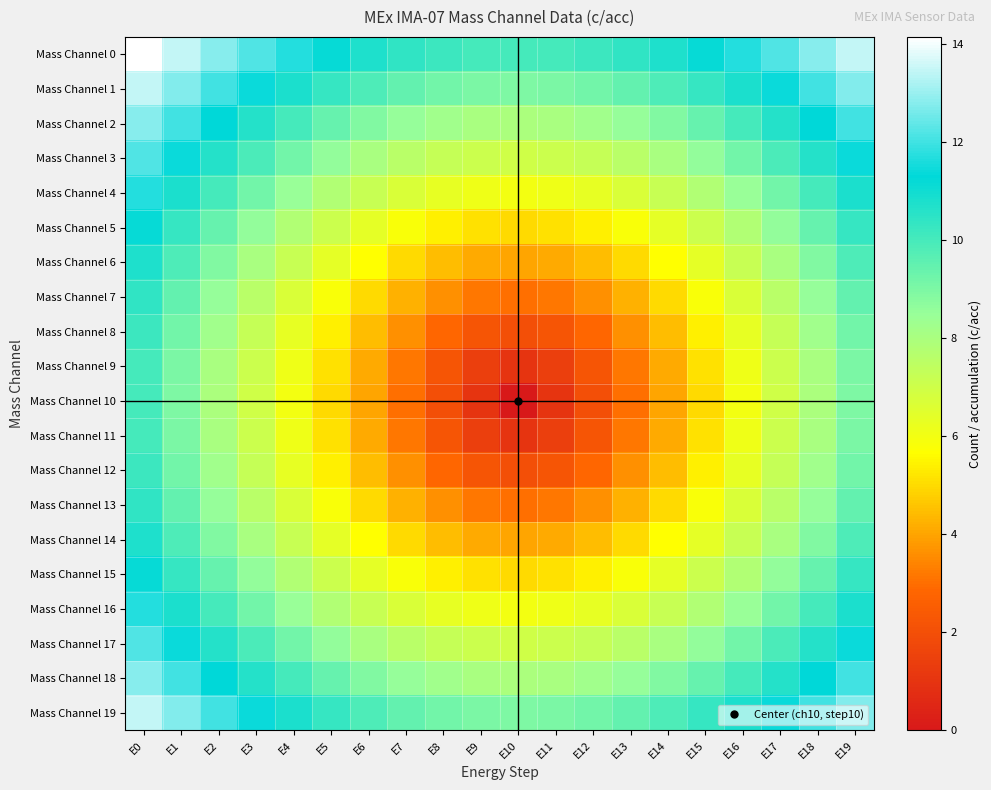

Which category has the highest value across all series?

E0